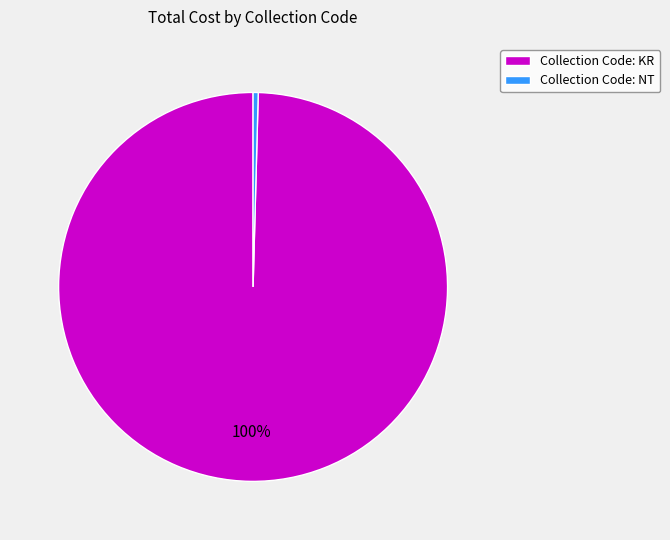

The Collection Code: NT slice represents 14% of the pie. True or false?

False